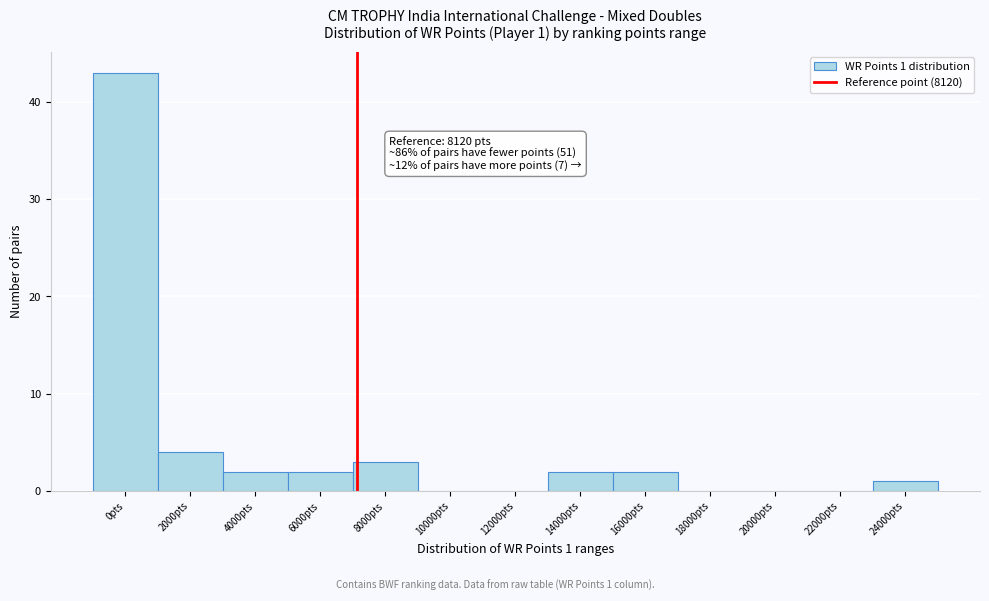

Reading left to right, what are all the values shown in this chart?

0pts=43	2000pts=4	4000pts=2	6000pts=2	8000pts=3	10000pts=0	12000pts=0	14000pts=2	16000pts=2	18000pts=0	20000pts=0	22000pts=0	24000pts=1